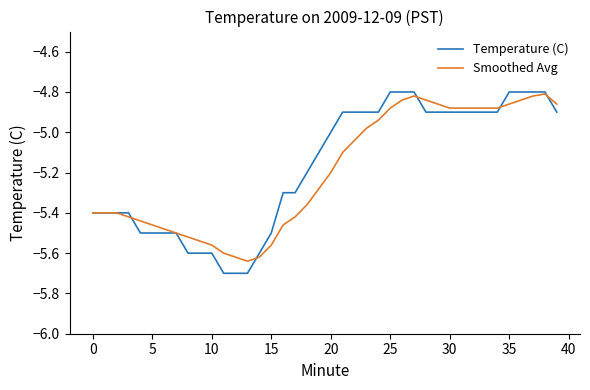

Does the chart display data point markers on the line(s)?

No